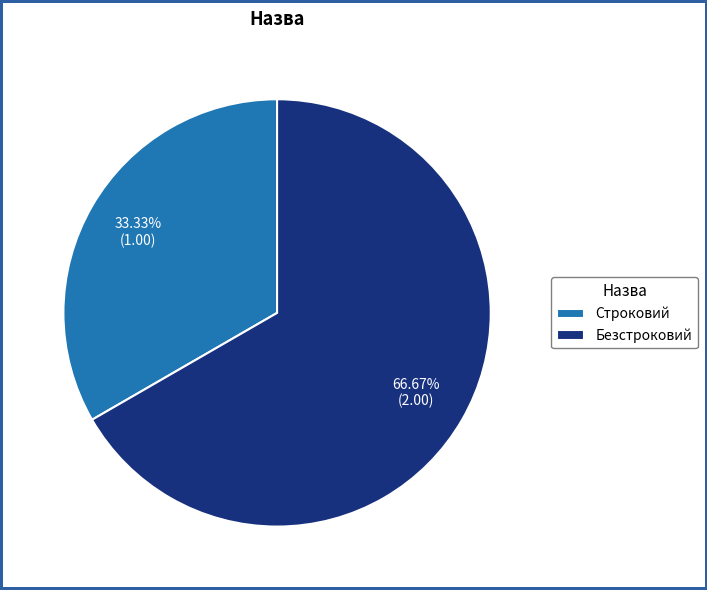

Does Безстроковий represent more than half of the total?

Yes